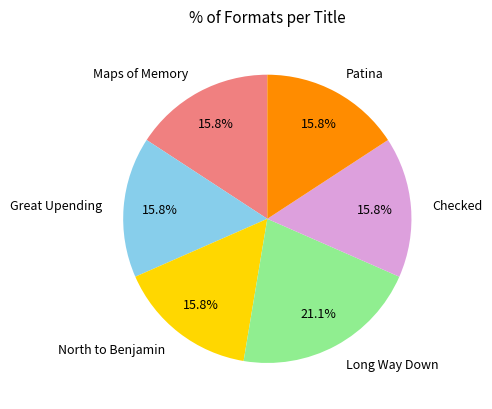

Which has a higher value, Maps of Memory or Long Way Down?

Long Way Down